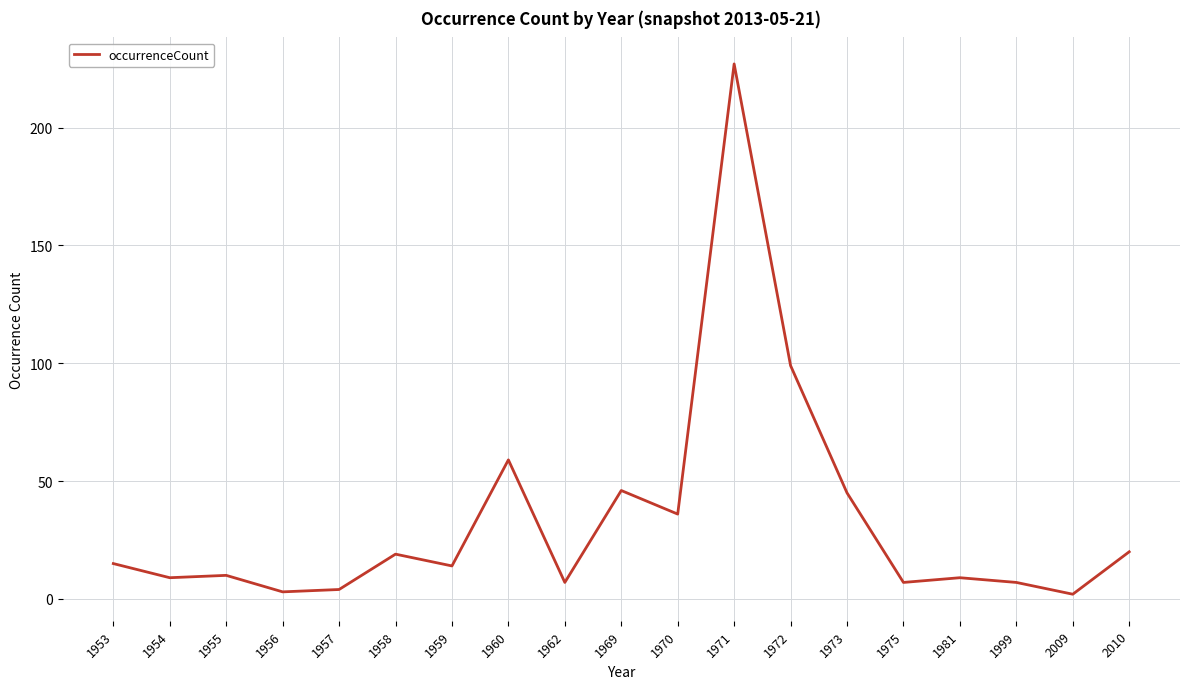

Where is the data nearest to the value 114?

1972